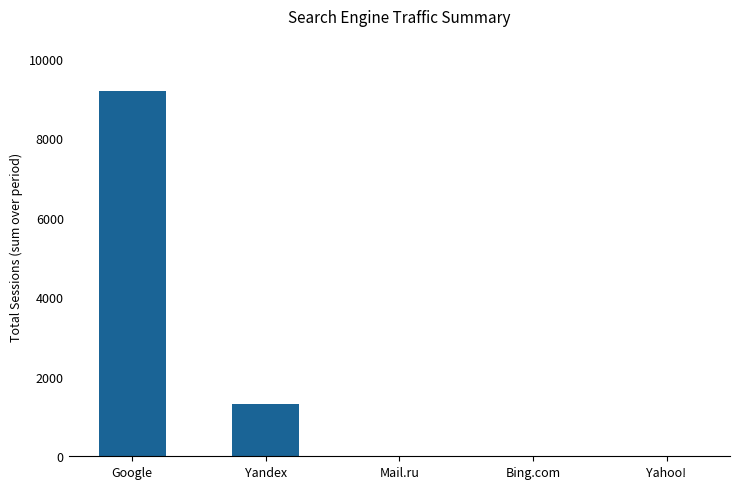

Which has a higher value, Bing.com or Google?

Google